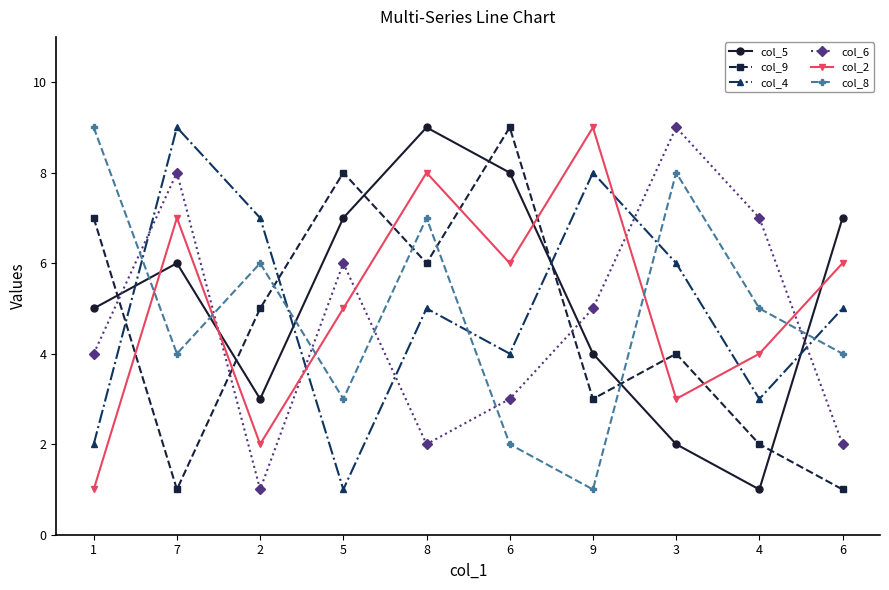

Count the number of categories in the chart.

10